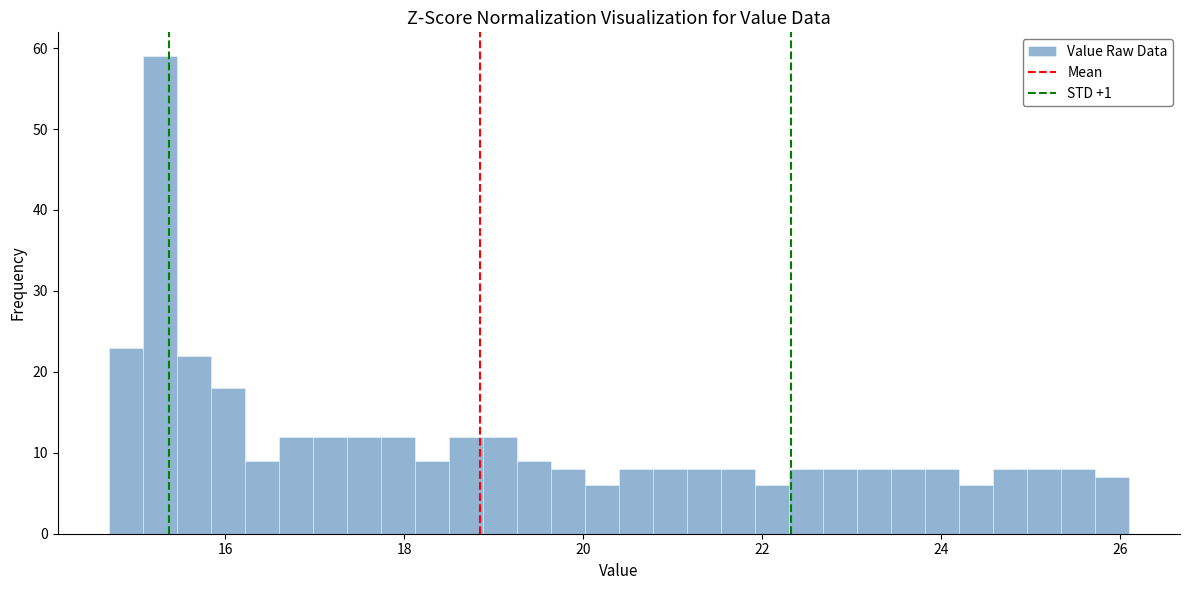

Read against the x-axis, roughly where is the centre of the tallest bar?

15.2